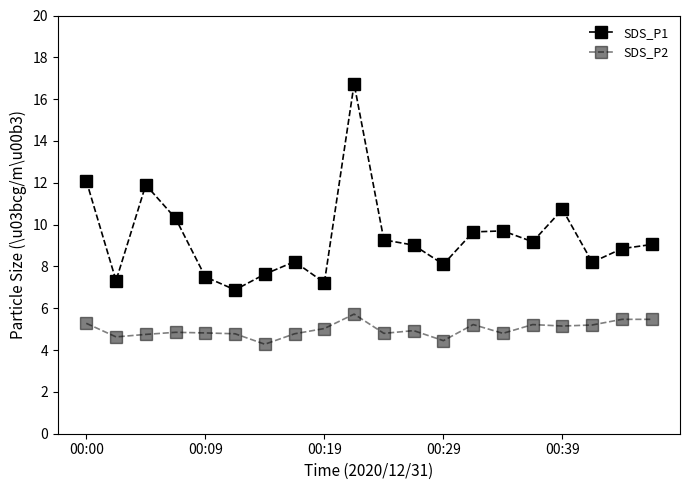

Is this an area chart (filled region under the line)?

No